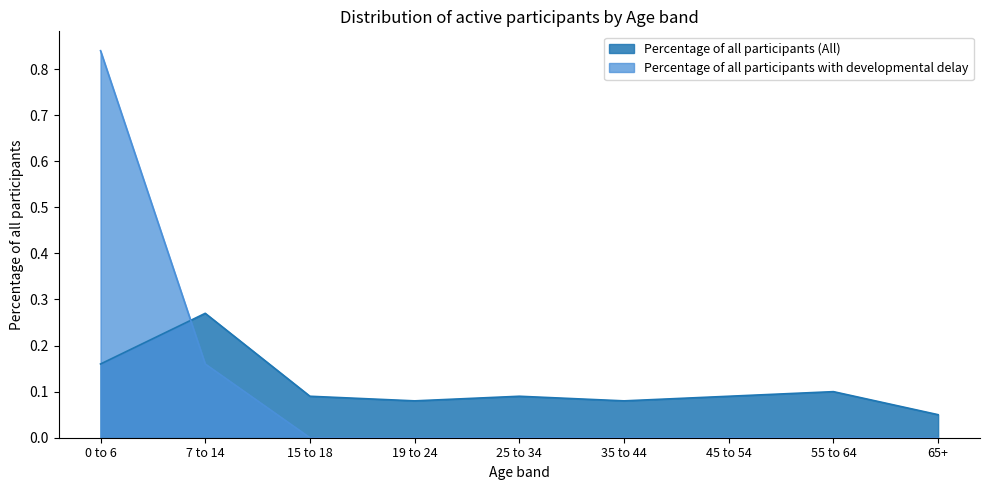

Which series has the largest total across all categories?

Percentage of all participants (All)